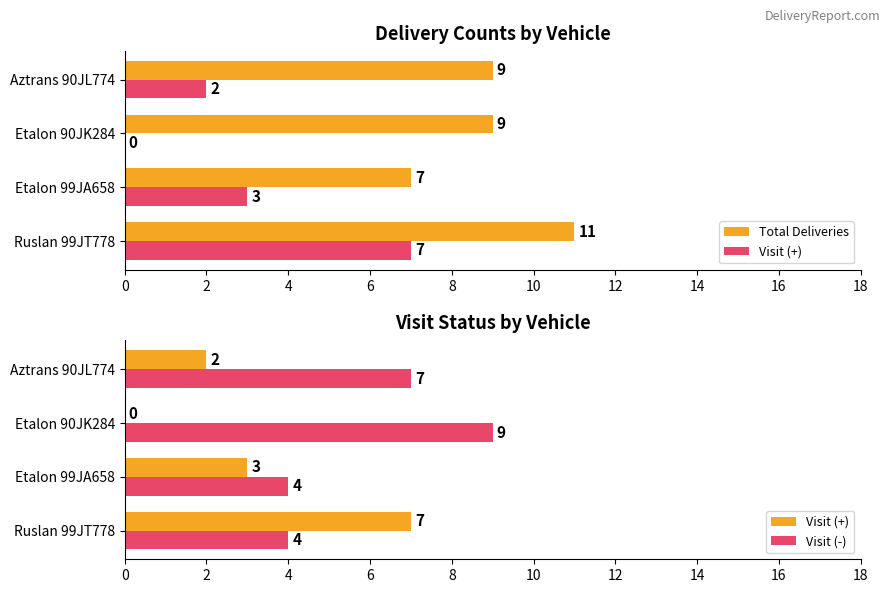

Between Ruslan 99JT778 and Etalon 90JK284, which series saw the biggest shift?

Visit (+)